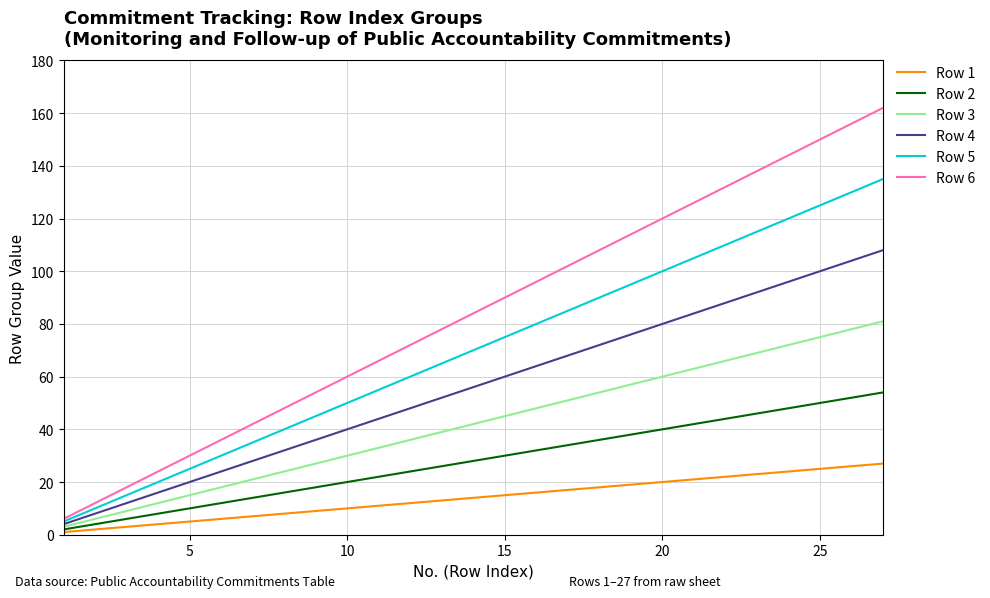

Rank the series by their maximum value, from highest to lowest.

Row 6, Row 5, Row 4, Row 3, Row 2, Row 1